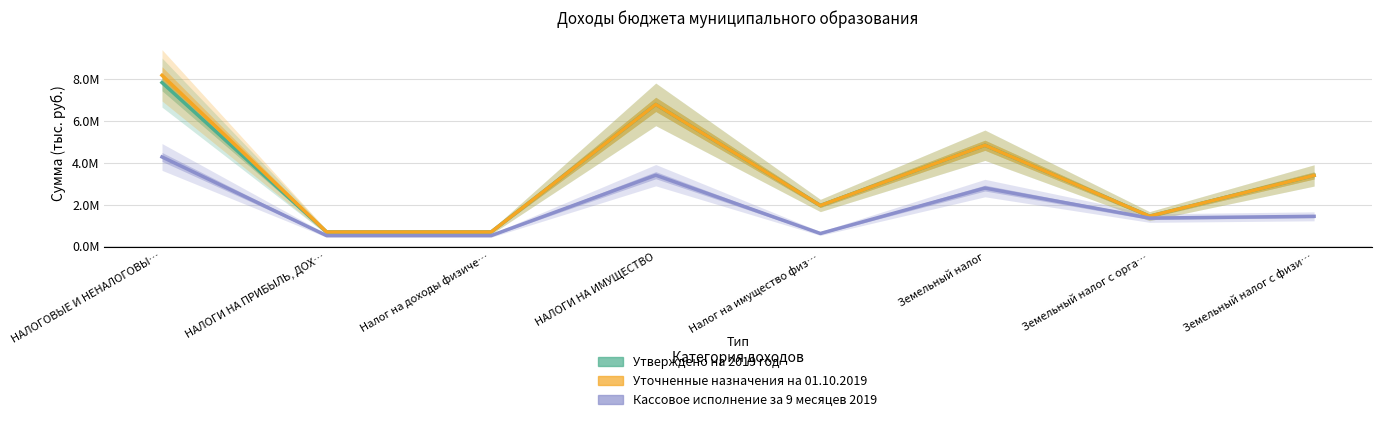

True or false: Кассовое исполнение за 9 месяцев 2019 has a value of 4278463.5 at НАЛОГОВЫЕ И НЕНАЛОГОВЫ….

True